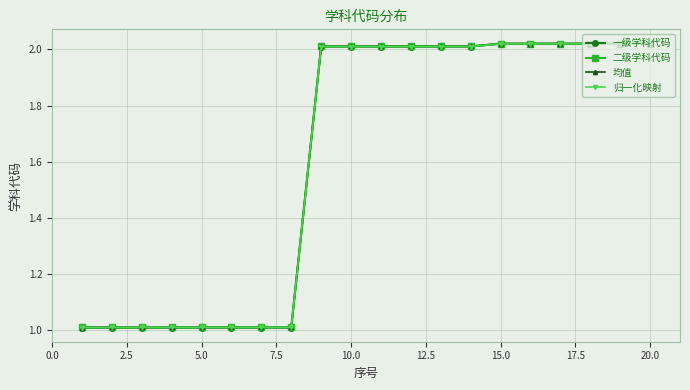

What is the value of the 归一化映射 point at the 4th from the left?

1.0